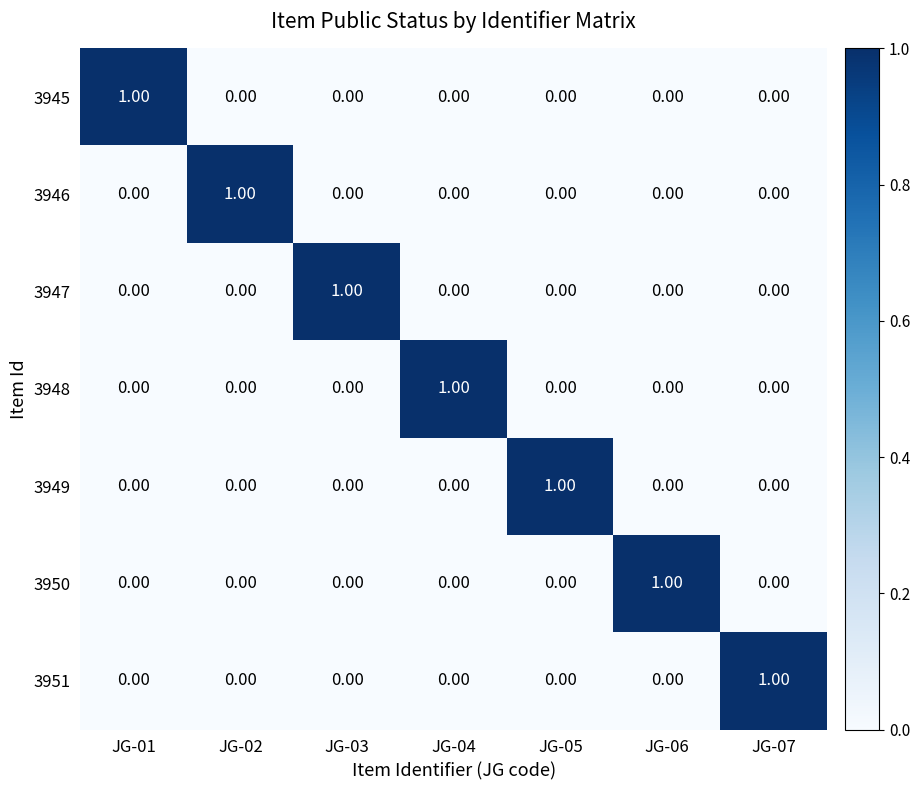

At how many categories does at least one series exceed 0?

7